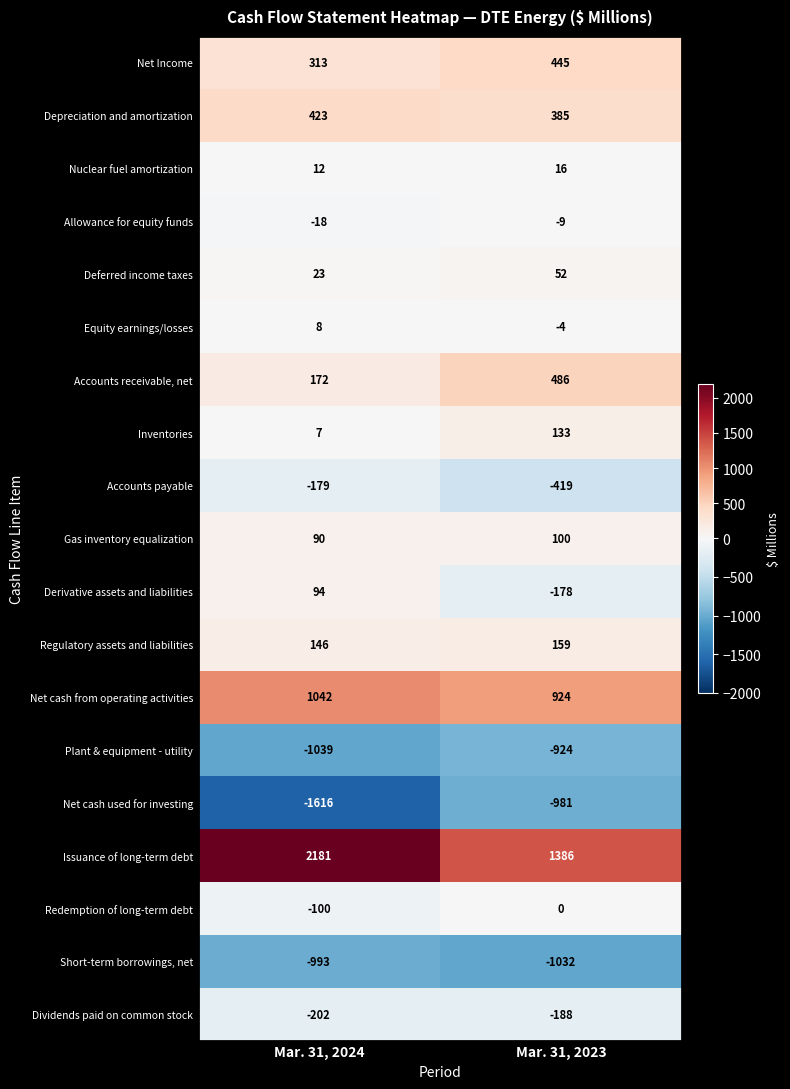

What is the difference between the Issuance of long-term debt values at Mar. 31, 2023 and Mar. 31, 2024?

795